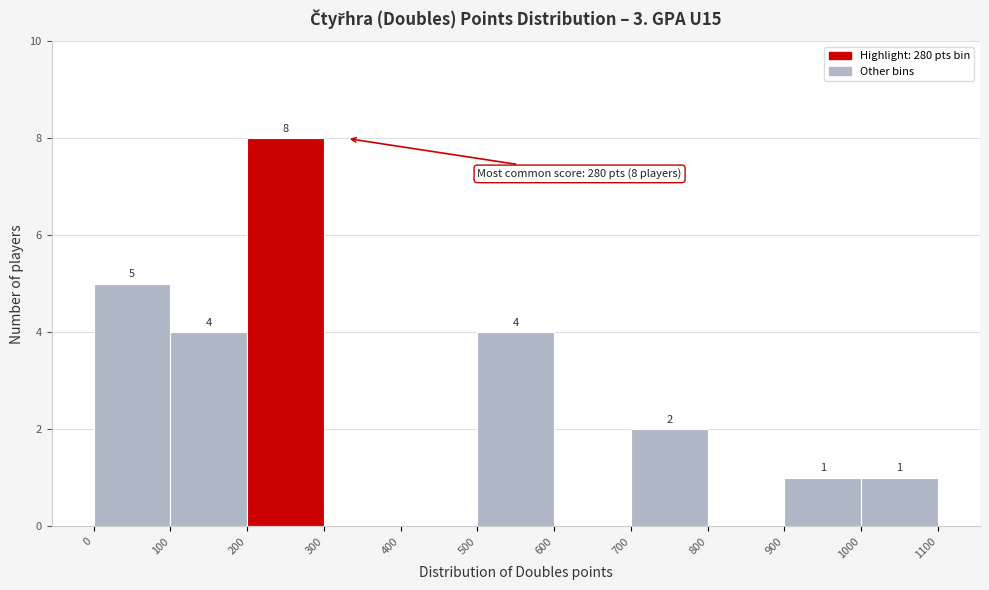

Over which range of the x-axis is the bar tallest?

200 to 300